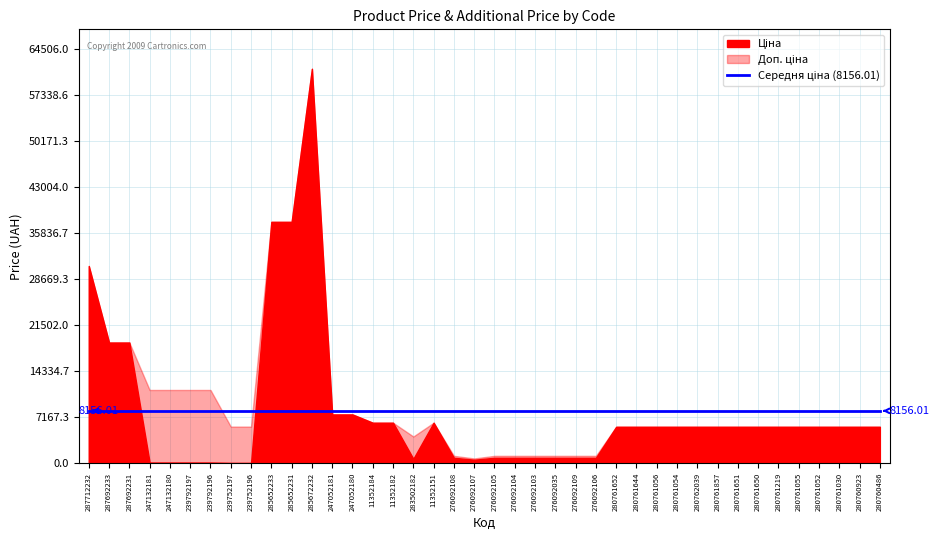

Rank the series by their average value, from lowest to highest.

Ціна, Доп. ціна